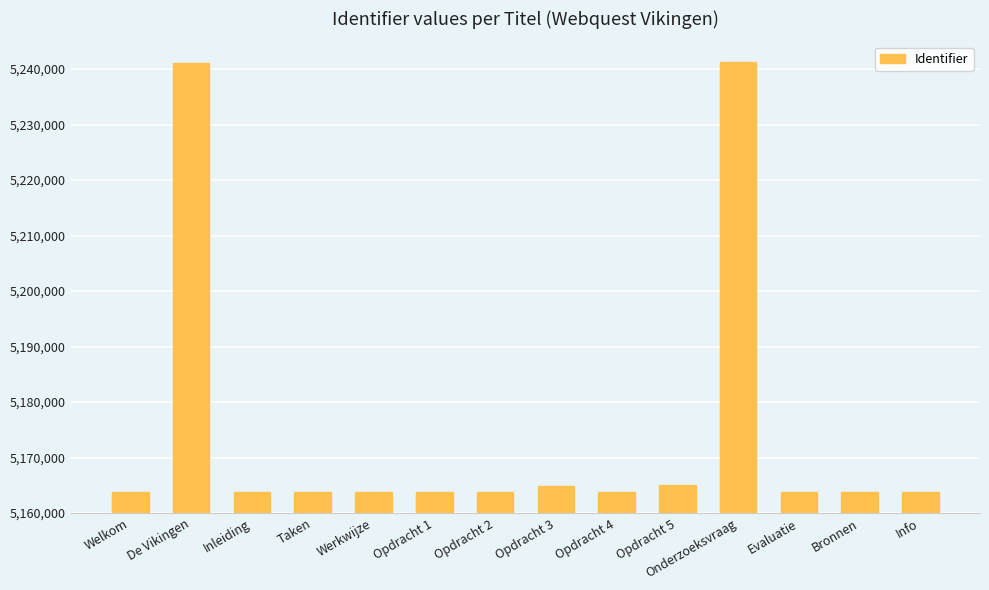

Which has a higher value, De Vikingen or Taken?

De Vikingen